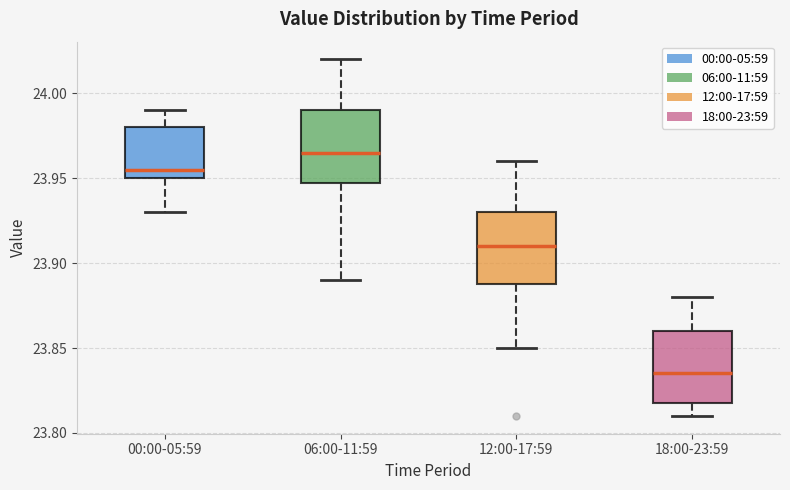

Reading left to right, transcribe this box plot: for each box, give where its median line is, the range the box spans, and where its two whiskers end, as read against the y-axis. The values are not printed on the chart, so give them approximately, as read against the axis.

00:00-05:59: median 23.955, box 23.950 to 23.980, whiskers 23.930 to 23.990
06:00-11:59: median 23.965, box 23.950 to 23.990, whiskers 23.890 to 24.020
12:00-17:59: median 23.910, box 23.890 to 23.930, whiskers 23.850 to 23.960
18:00-23:59: median 23.835, box 23.820 to 23.860, whiskers 23.810 to 23.880